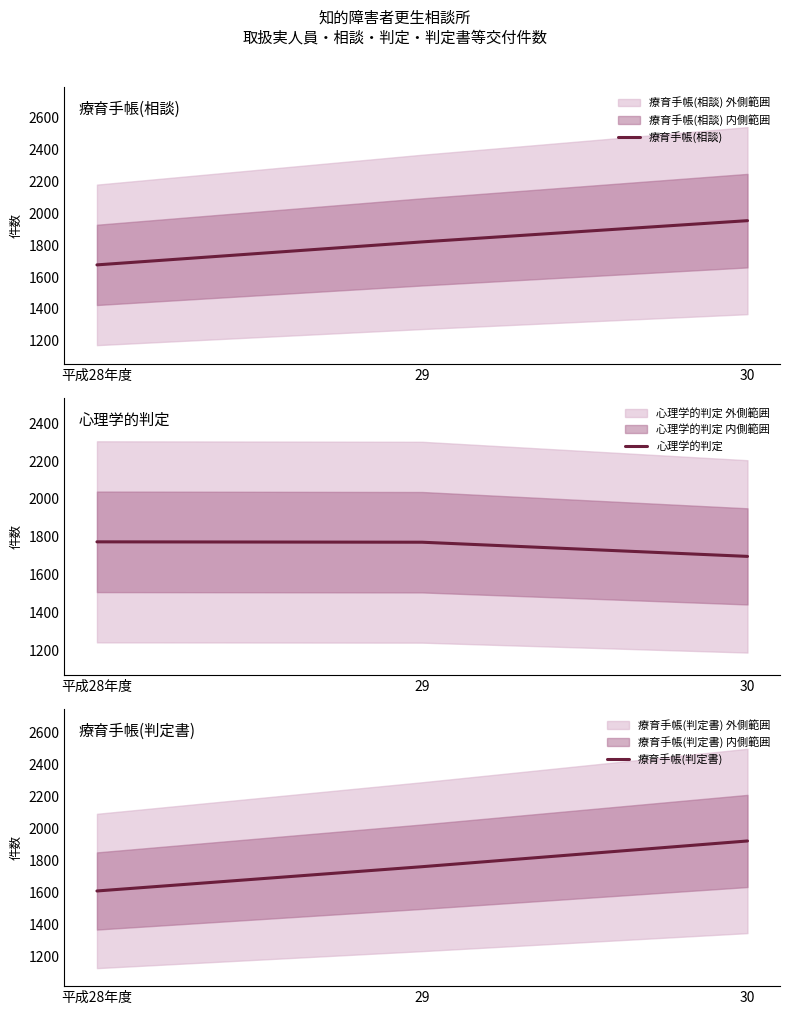

The value of 心理学的判定 at 平成28年度 is 1773. True or false?

True